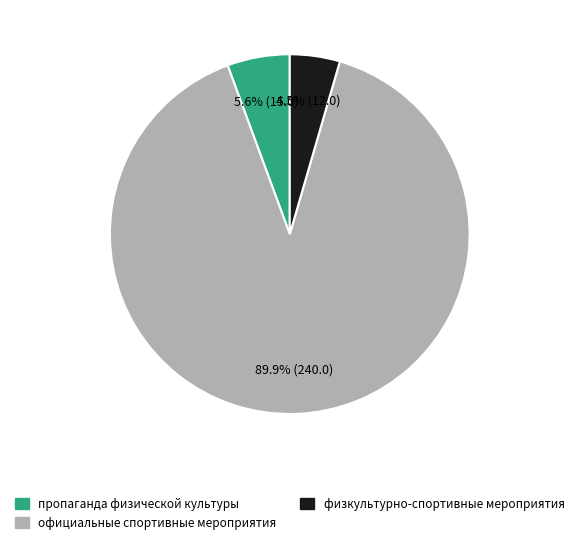

Does any single category account for the majority?

Yes